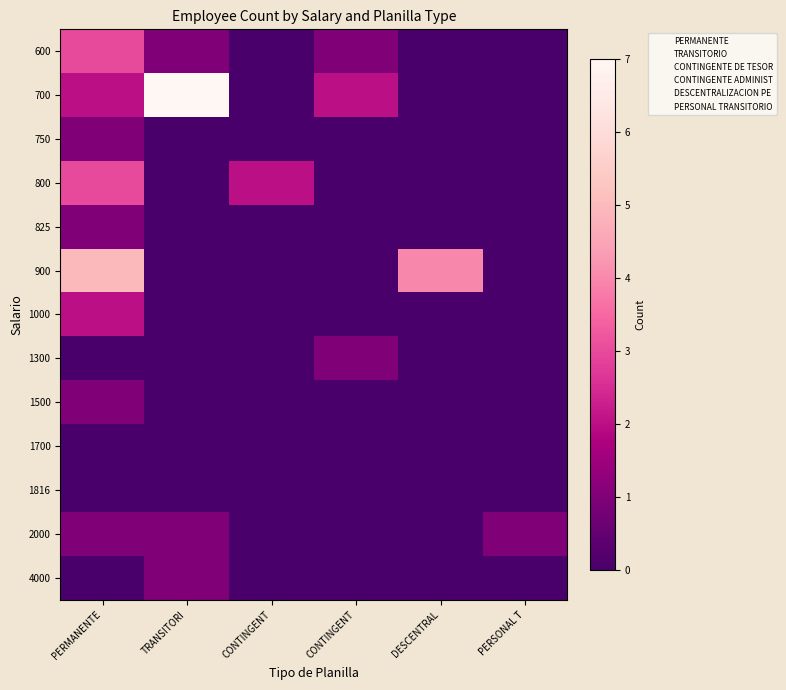

At PERSONAL T, list the series in order from largest to smallest.

2000, 600, 700, 750, 800, 825, 900, 1000, 1300, 1500, 1700, 1816, 4000